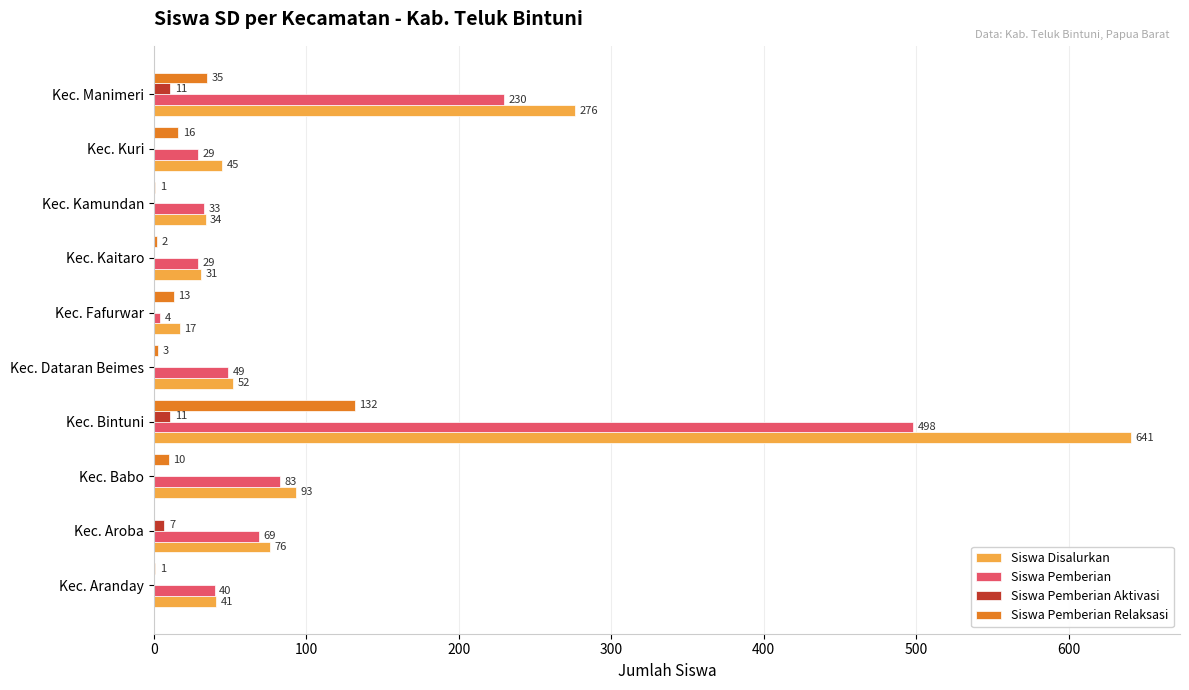

What is the highest value of the Siswa Disalurkan series?

641